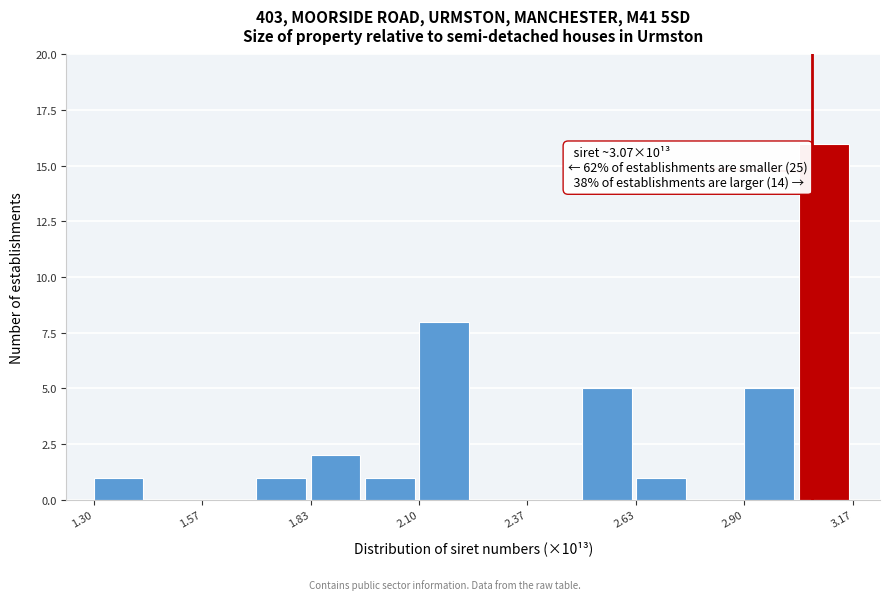

Around what value on the x-axis is the tallest bar? Give the approximate position of its centre, as read against the axis.

3.10